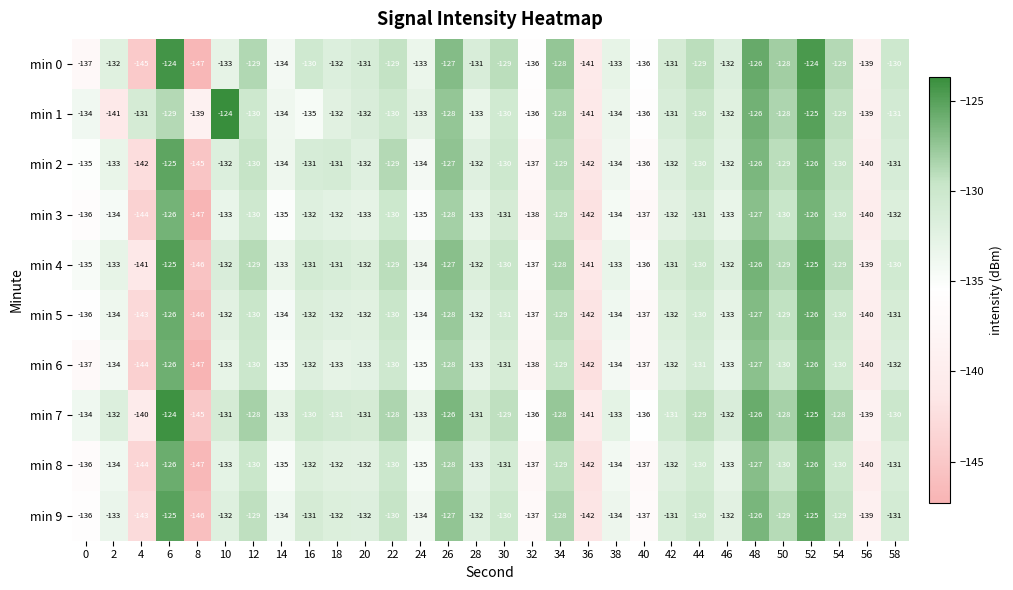

What is the spread (max minus min) of values at 6?

5